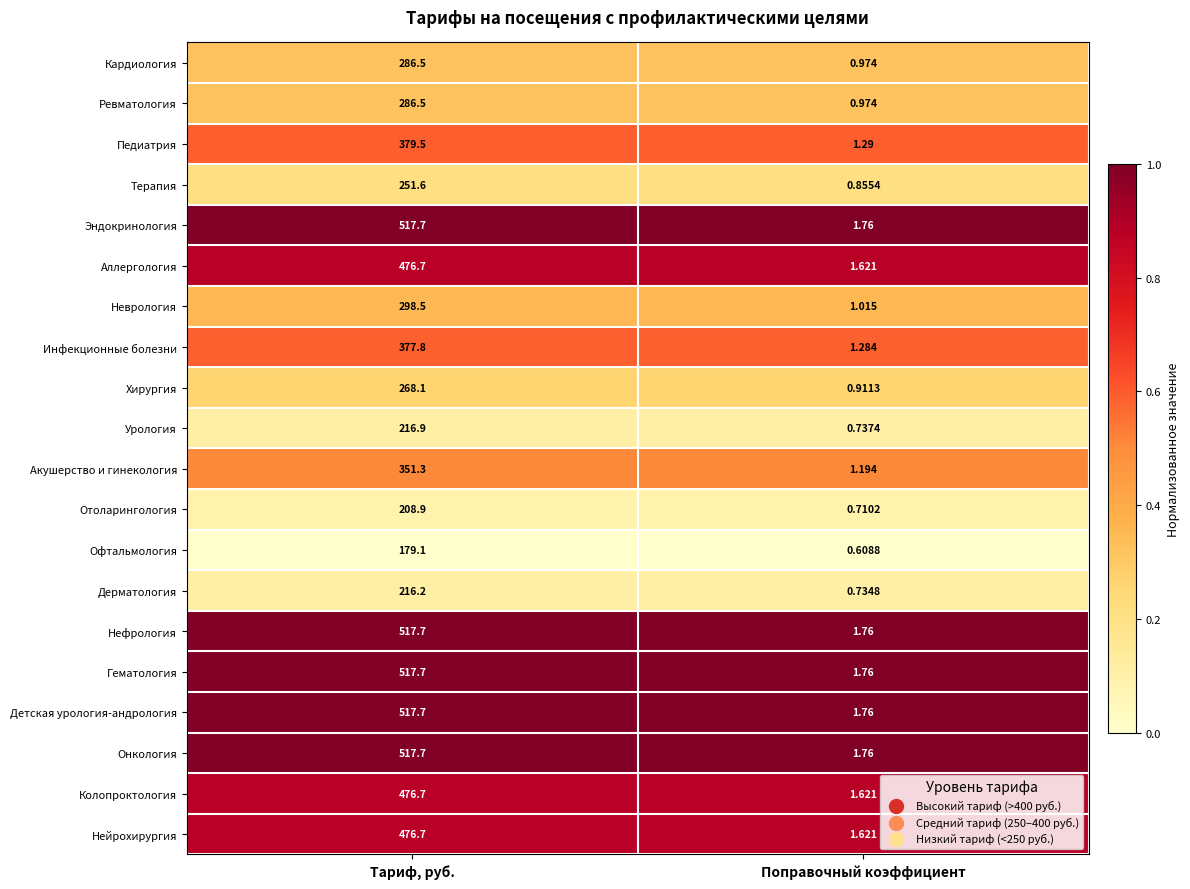

Rank the categories by Колопроктология value from highest to lowest.

Тариф, руб., Поправочный коэффициент